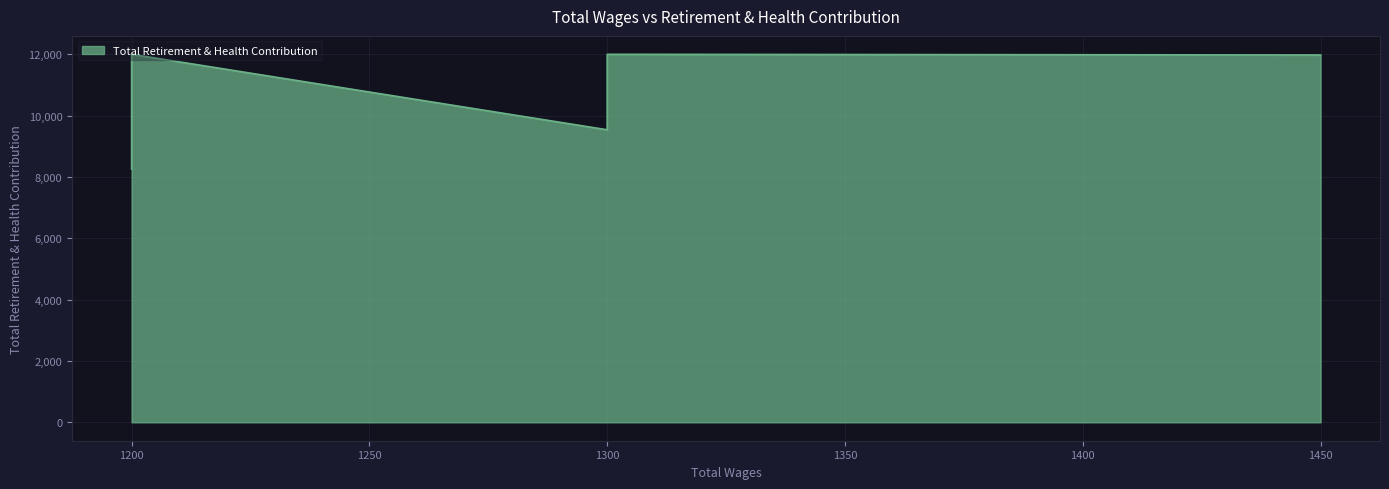

Reading left to right, extract all data points from this chart.

1200.0=8257	1200.0=12000	1300.0=9539	1300.0=12000	1450.0=11978